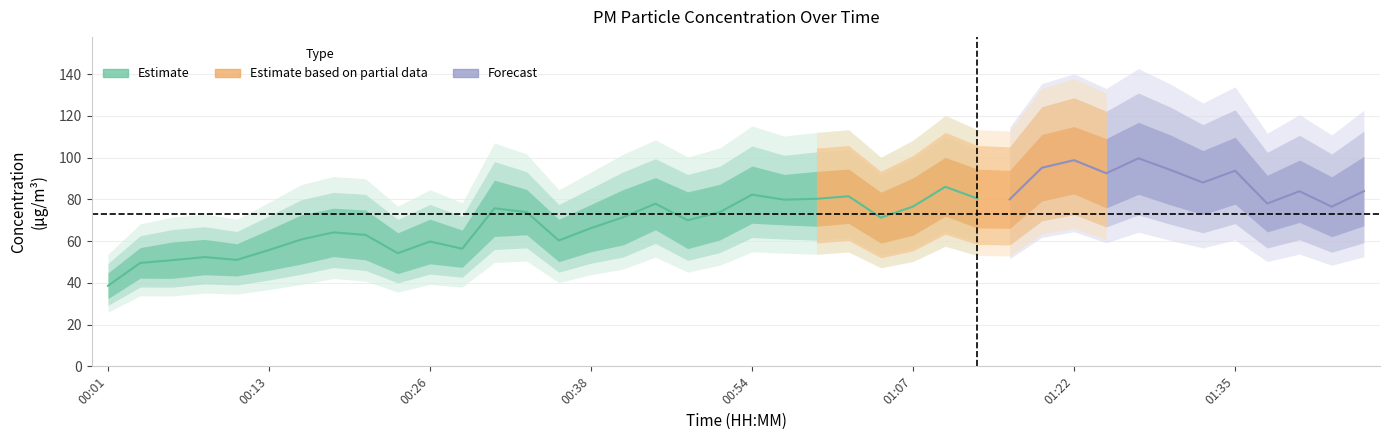

Reading left to right, what are all the values shown in this chart?

P1: 44.8	56.9	59.6	60.8	58.7	65.5	72.5	75.8	74.9	64.0	70.5	65.3	89.2	84.8	70.5	77.6	84.7	90.4	83.6	87.2	96.0	91.9	93.4	94.5	83.4	90.2	100.1	94.5	93.9	111.0	114.8	109.1	116.9	110.8	103.4	109.8	91.5	98.8	90.8	100.6
P2: 32.5	42.2	42.1	43.9	43.3	46.0	49.0	52.6	51.0	44.5	49.1	47.4	62.2	63.0	50.1	54.9	58.2	65.4	56.4	60.5	68.5	67.8	67.1	68.5	59.0	62.8	71.9	66.3	66.1	79.2	82.7	75.9	82.4	77.3	72.7	77.7	64.4	69.0	62.1	67.3